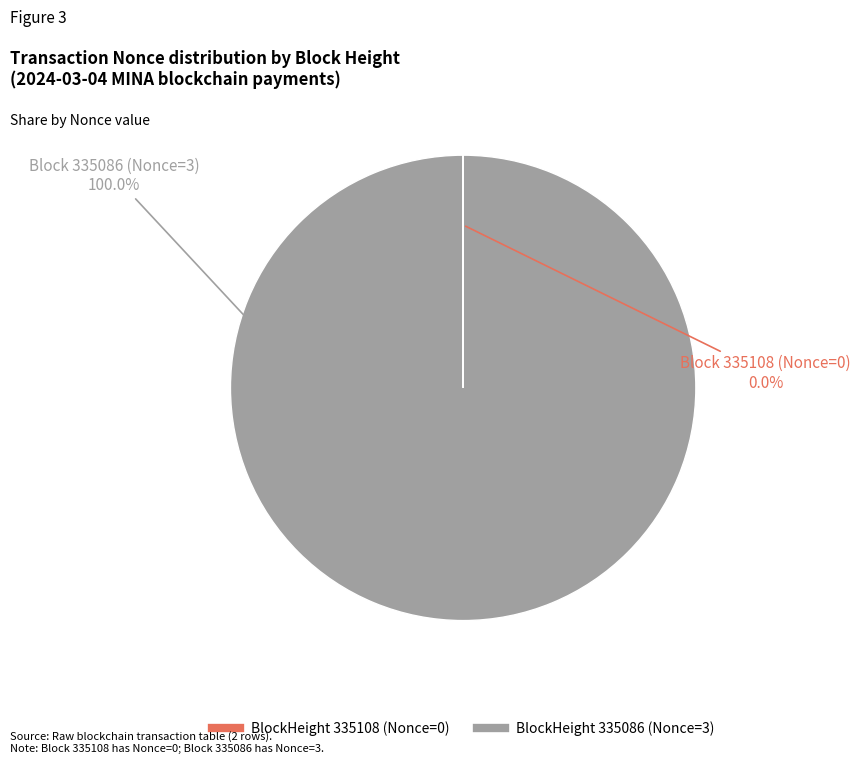

Does any single category account for the majority?

Yes